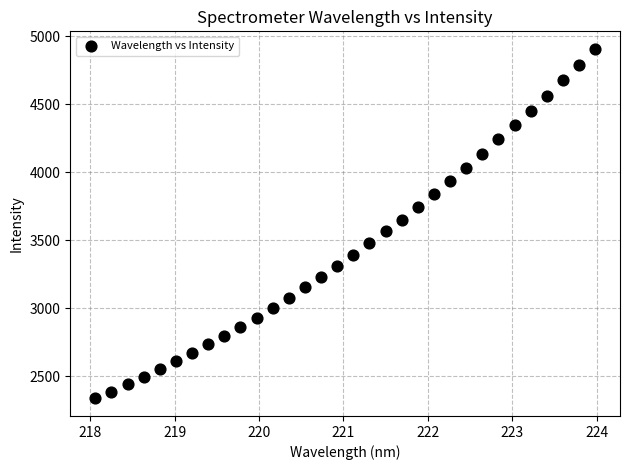

What is the range of X values (max minus min)?

5.9